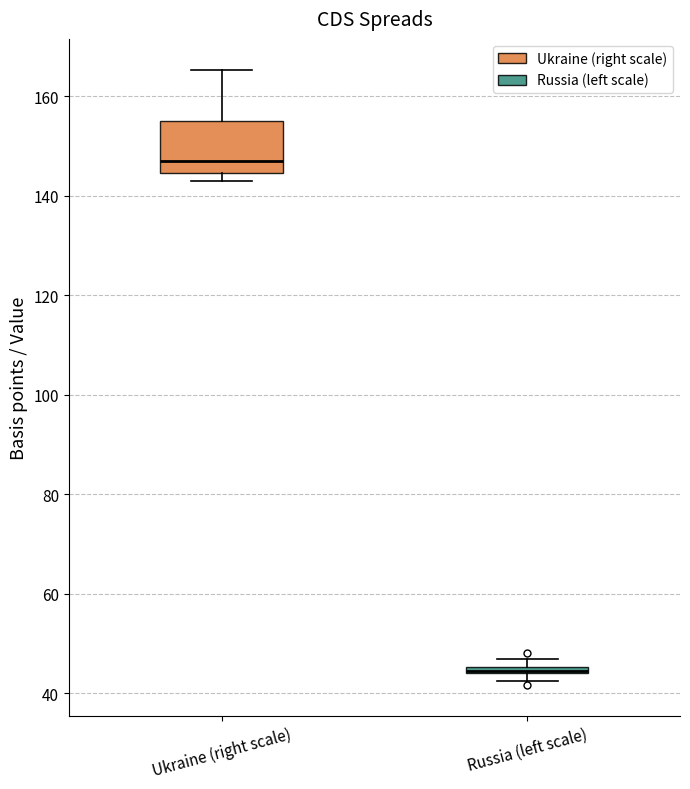

Where is the upper edge of the box for Russia (left scale) on the y-axis? The values are not printed on the chart, so give them approximately, as read against the axis.

46